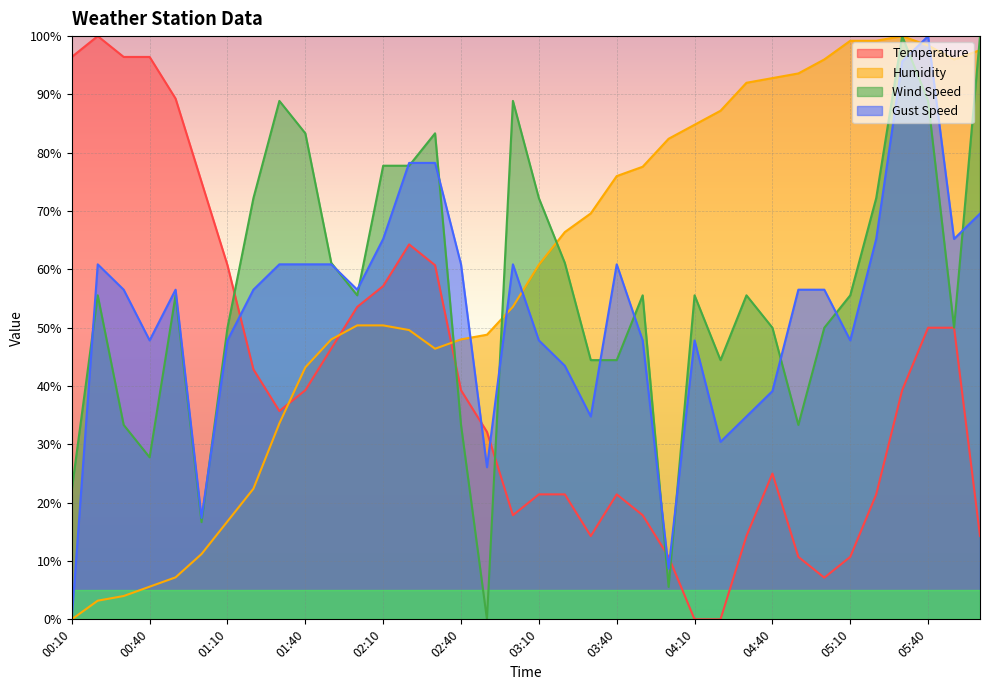

How many intersections are there between Humidity and Gust Speed?

5